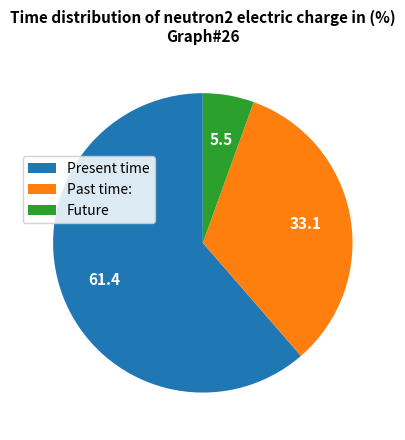

The Future slice represents 6% of the pie. True or false?

True